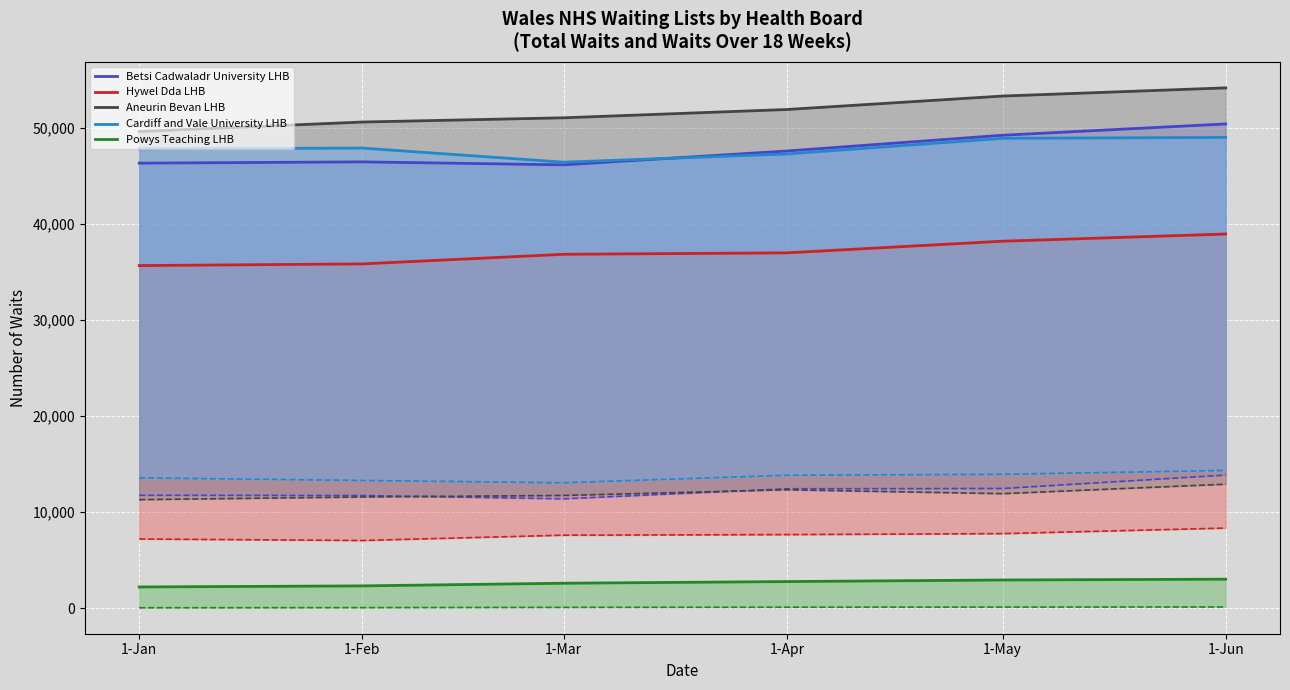

What is the value of the Cardiff and Vale University LHB point at the 3rd from the left?

46415